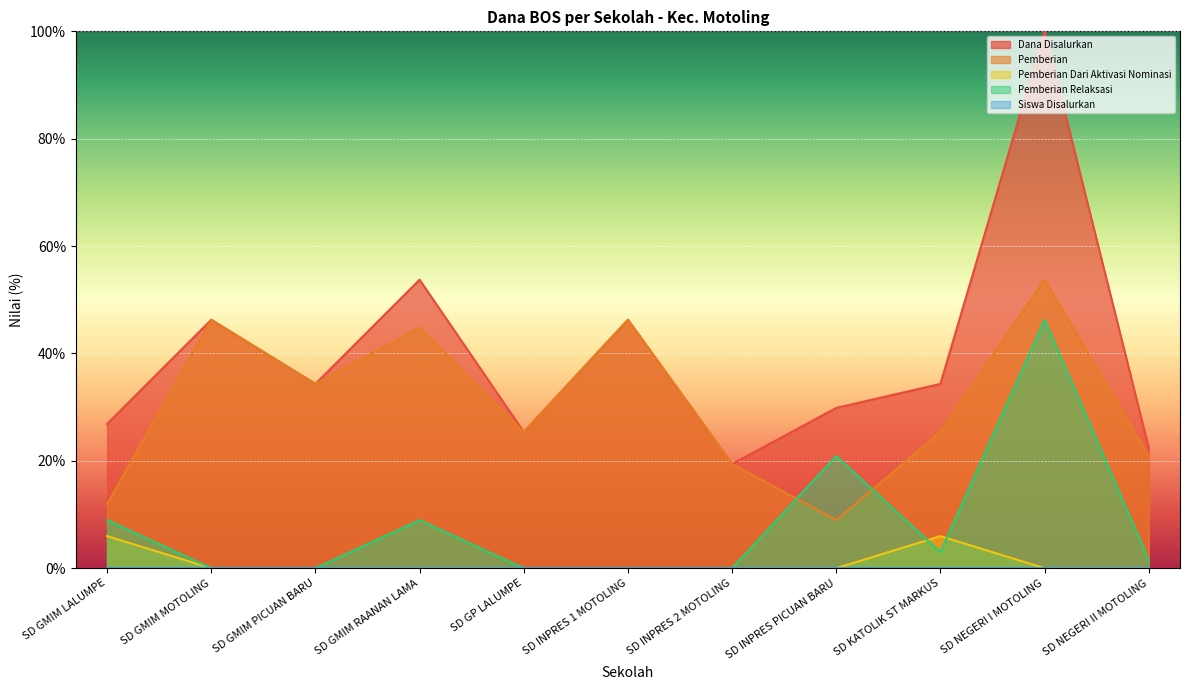

What is the spread (max minus min) of values at SD KATOLIK ST MARKUS?

34.3